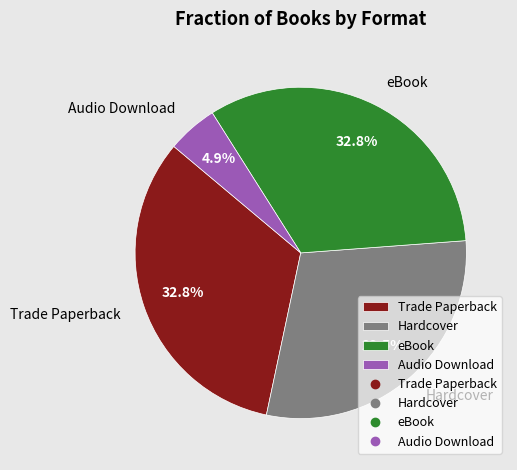

To the nearest percent, what is the combined percentage of Hardcover and Trade Paperback?

62%